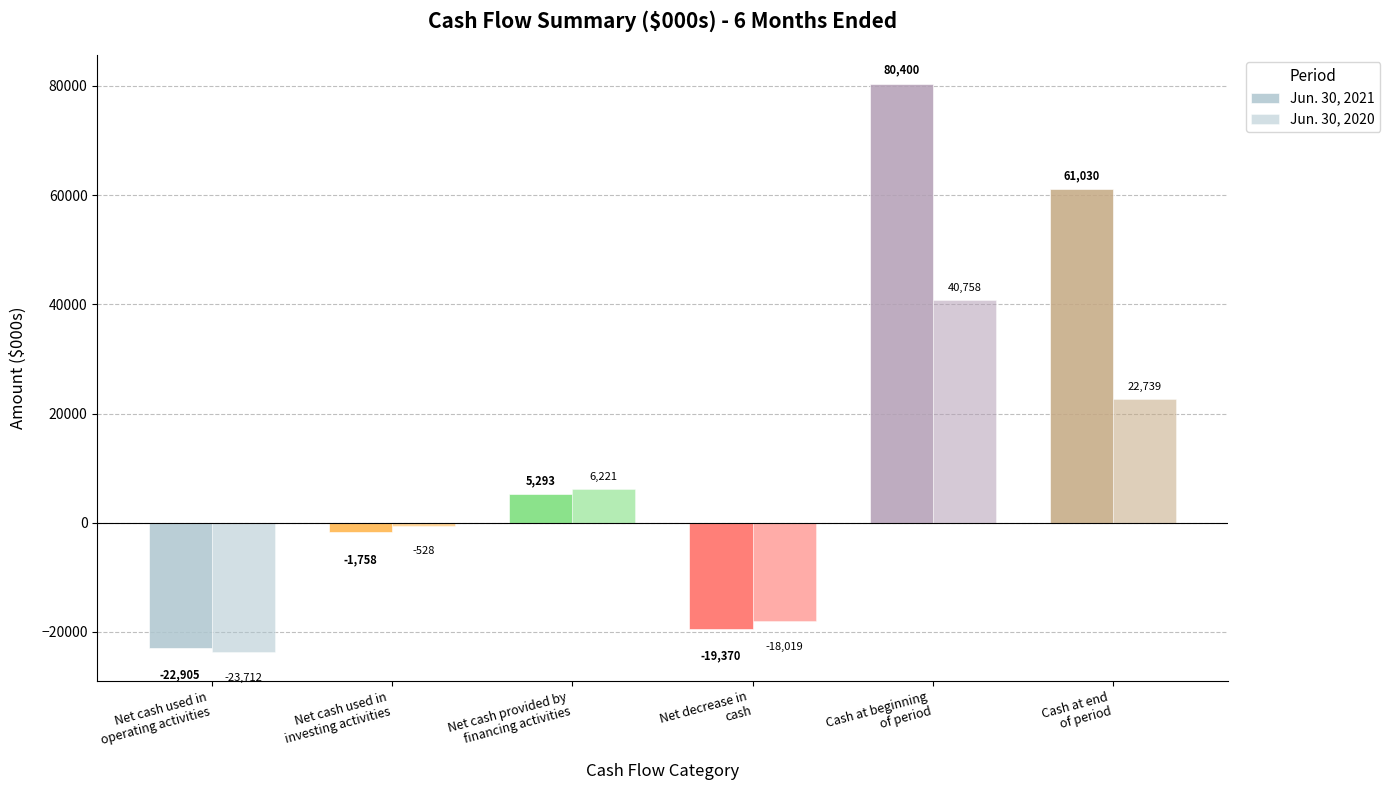

How many bars are there in each group?

2